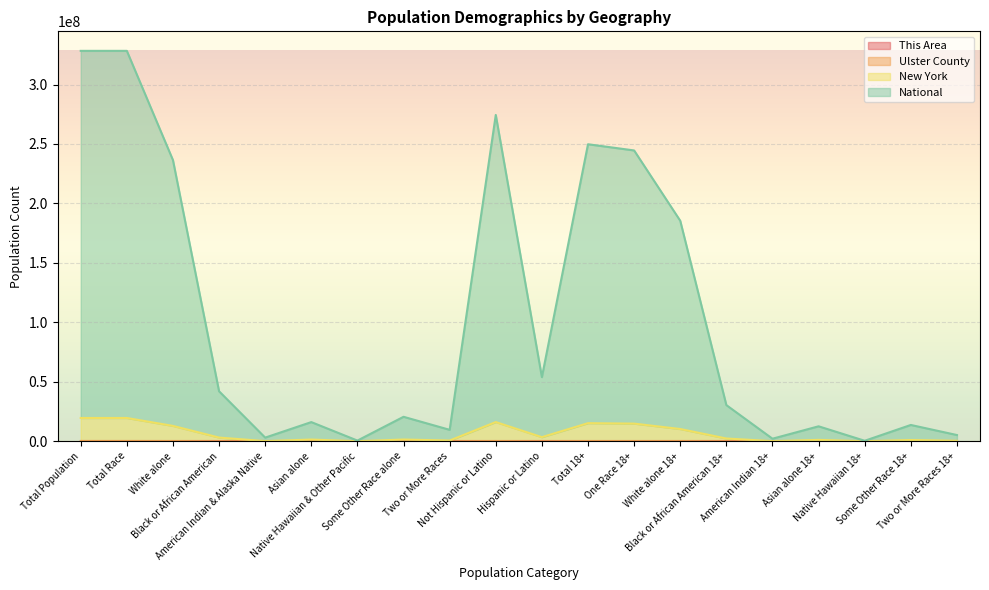

What is the total value across all series at Total 18+?

249762923